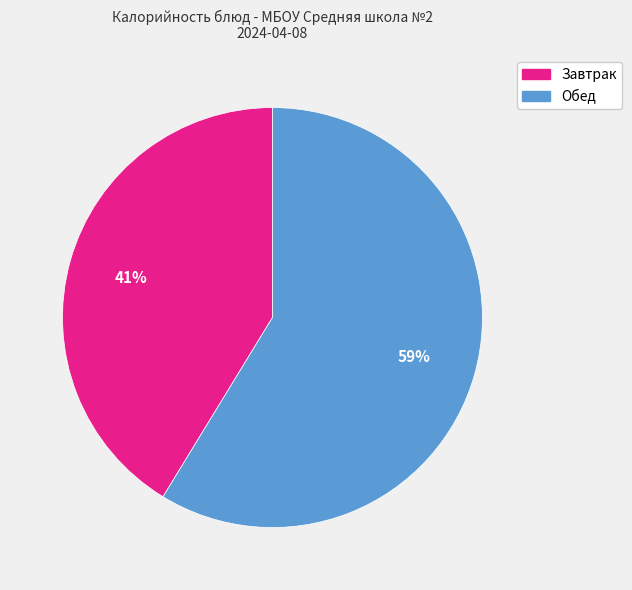

Rank the categories by value from highest to lowest.

Обед, Завтрак